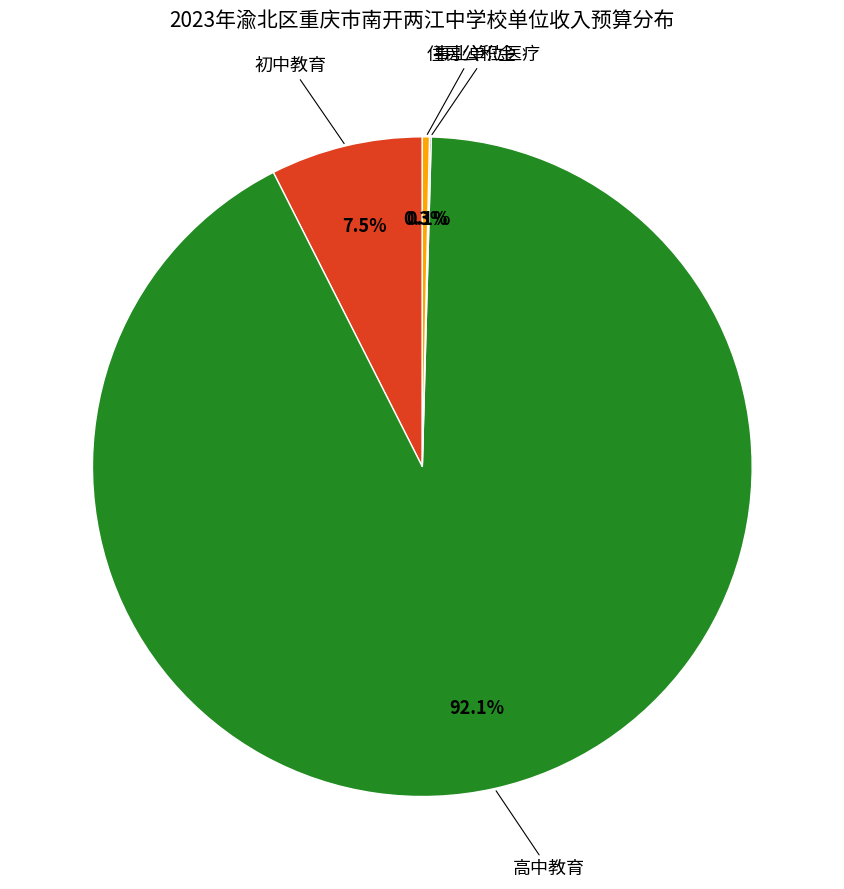

Which slice is the smallest?

事业单位医疗